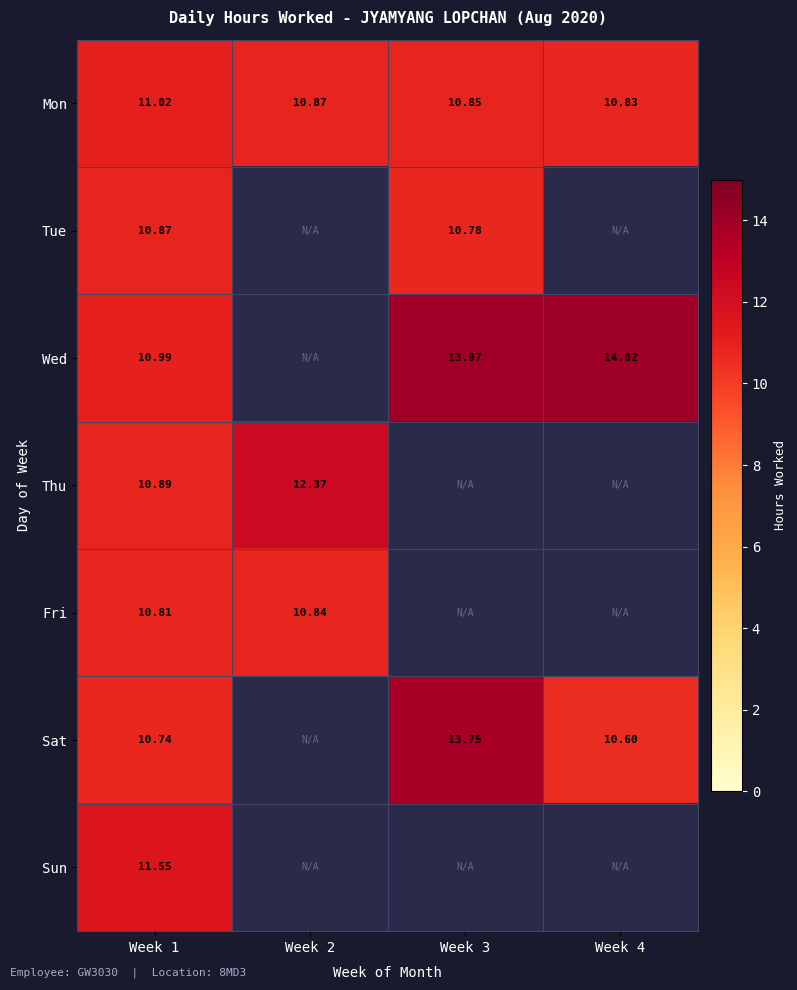

Rank the series at Week 1 from lowest to highest value.

Sat, Fri, Tue, Thu, Wed, Mon, Sun